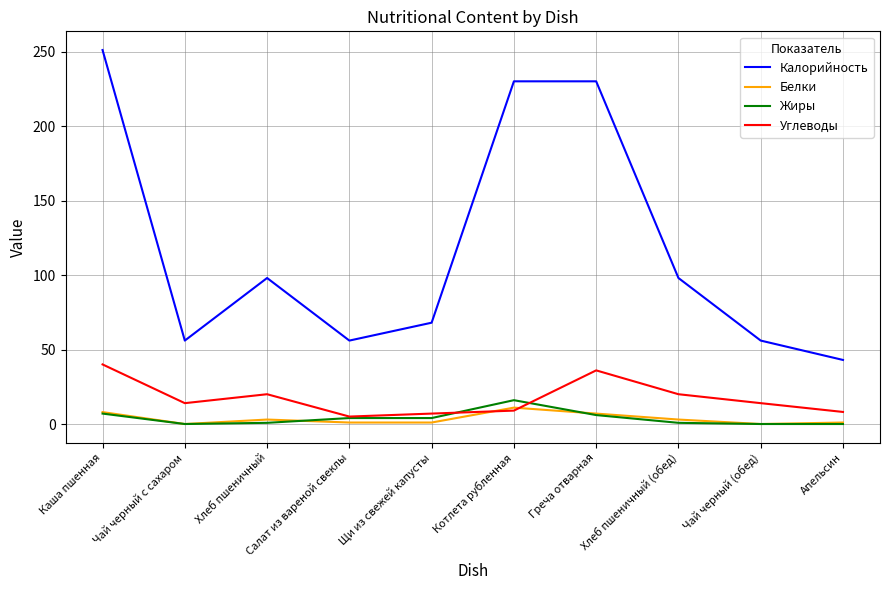

Which series has the widest spread of values?

Калорийность